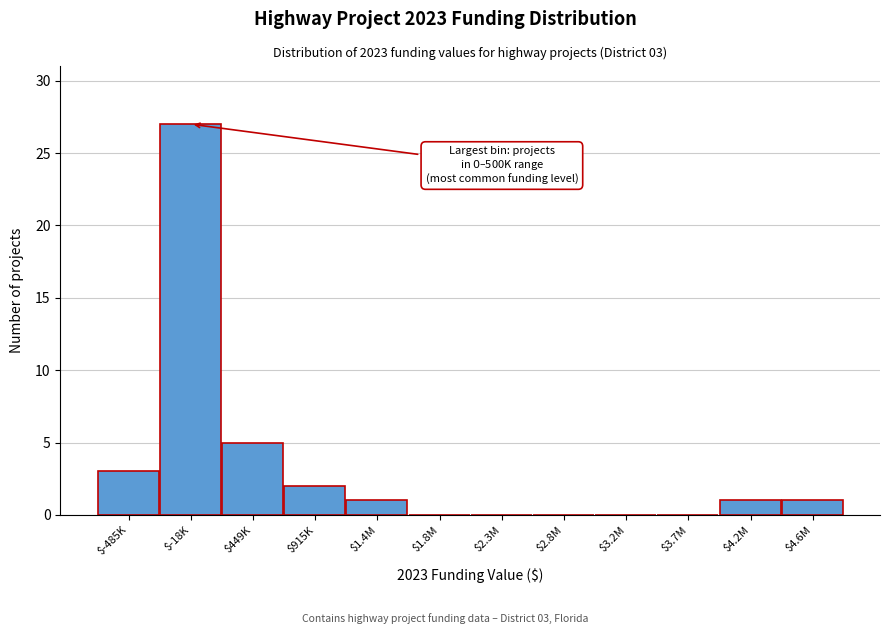

What is the maximum value shown in the chart?

27